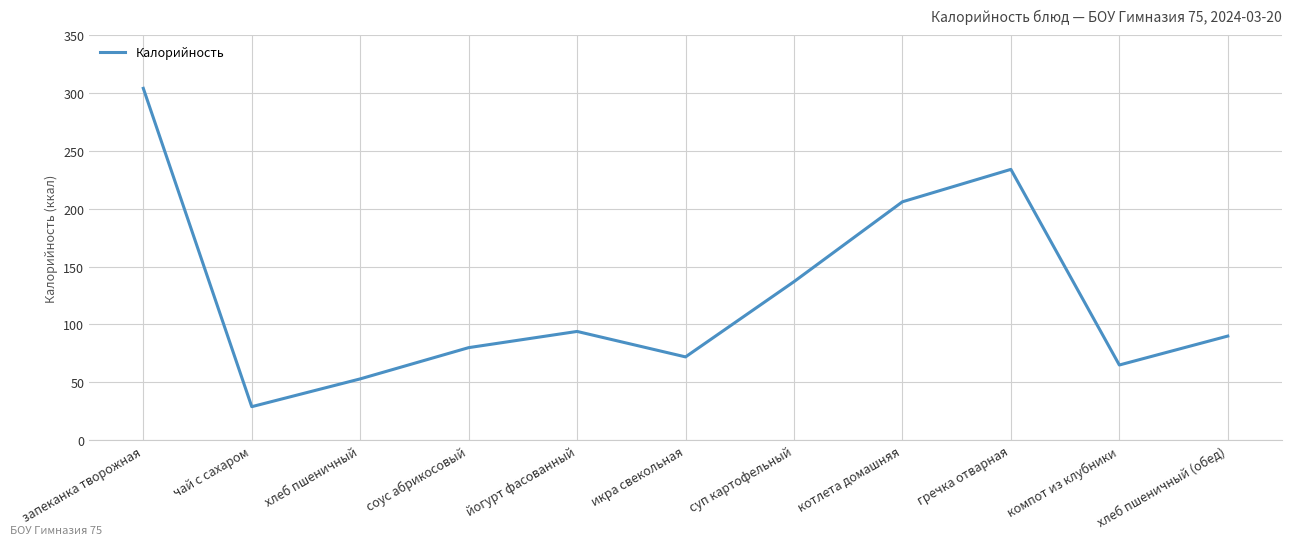

Reading left to right, extract all data points from this chart.

304	29	53	80	94	72	137	206	234	65	90